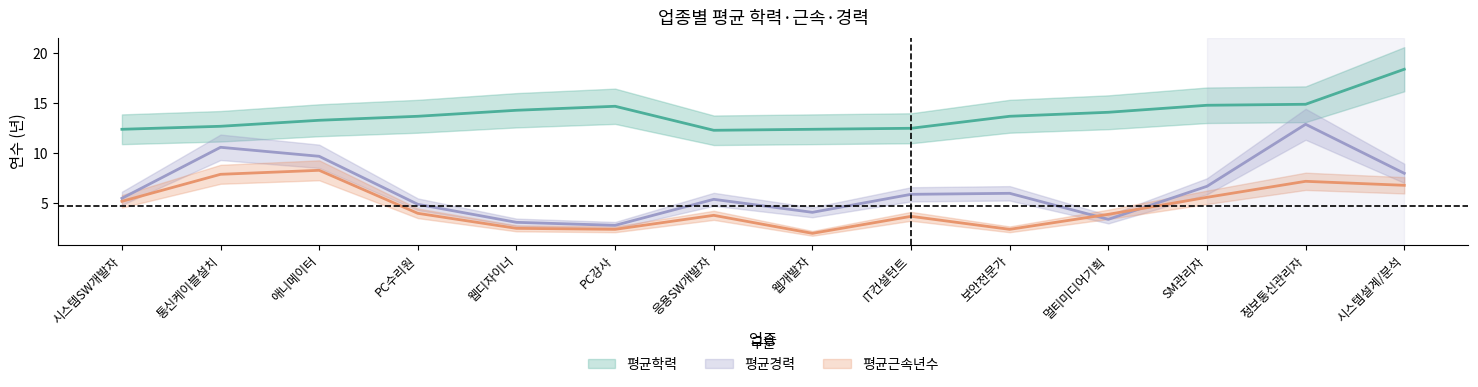

Does the chart have visible grid lines?

No